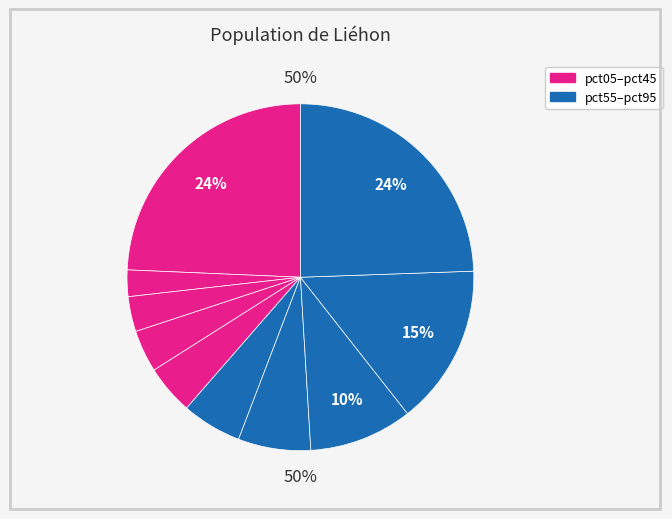

To the nearest percent, what percentage of the pie is pct25?

3%